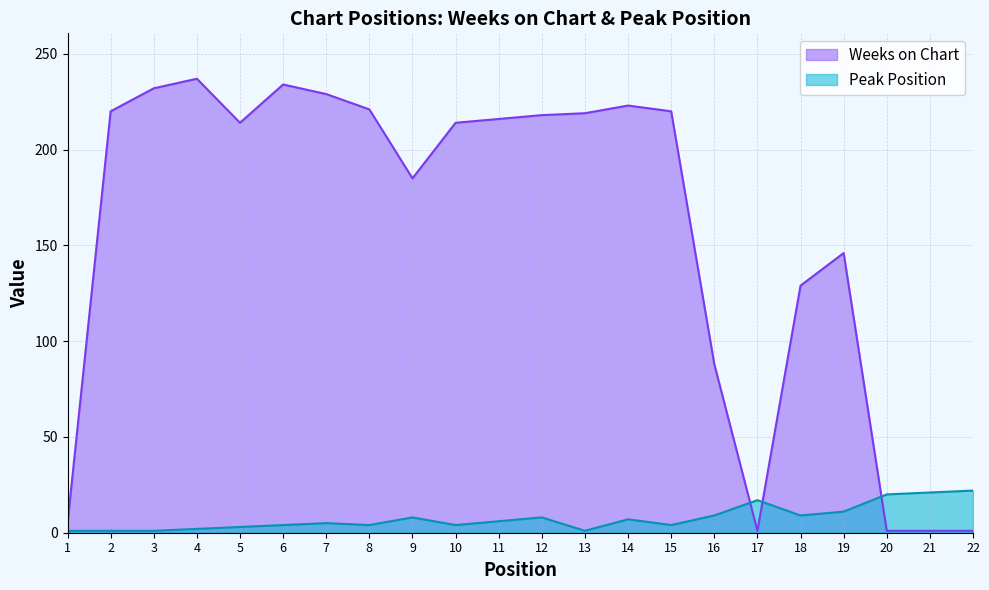

At which label does Weeks on Chart reach its minimum?

17